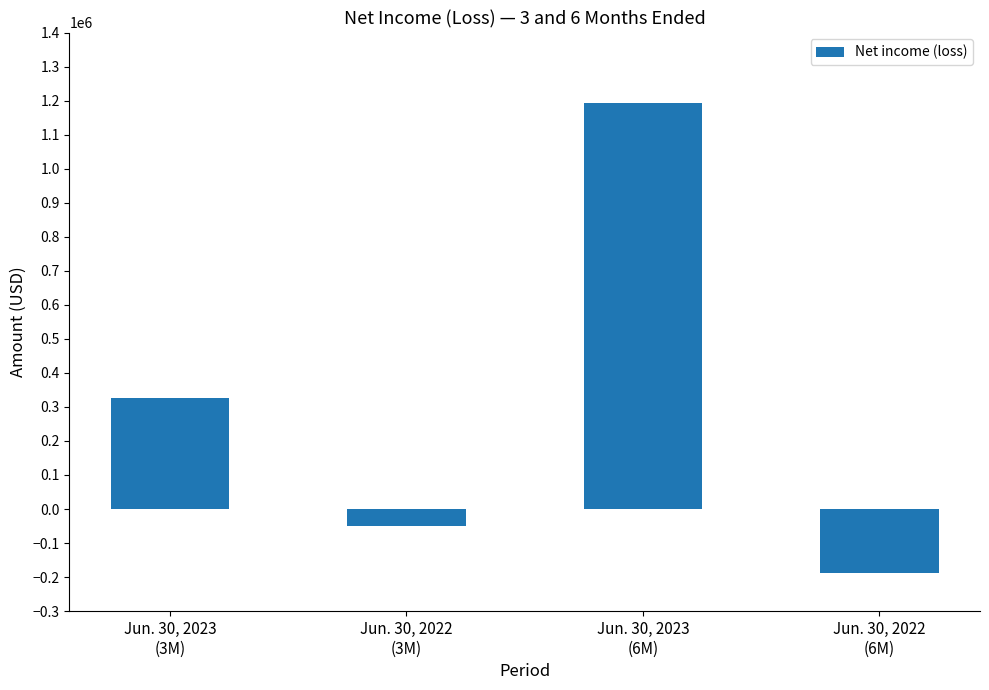

List the labels in order of value, smallest first.

Jun. 30, 2022
(6M), Jun. 30, 2022
(3M), Jun. 30, 2023
(3M), Jun. 30, 2023
(6M)